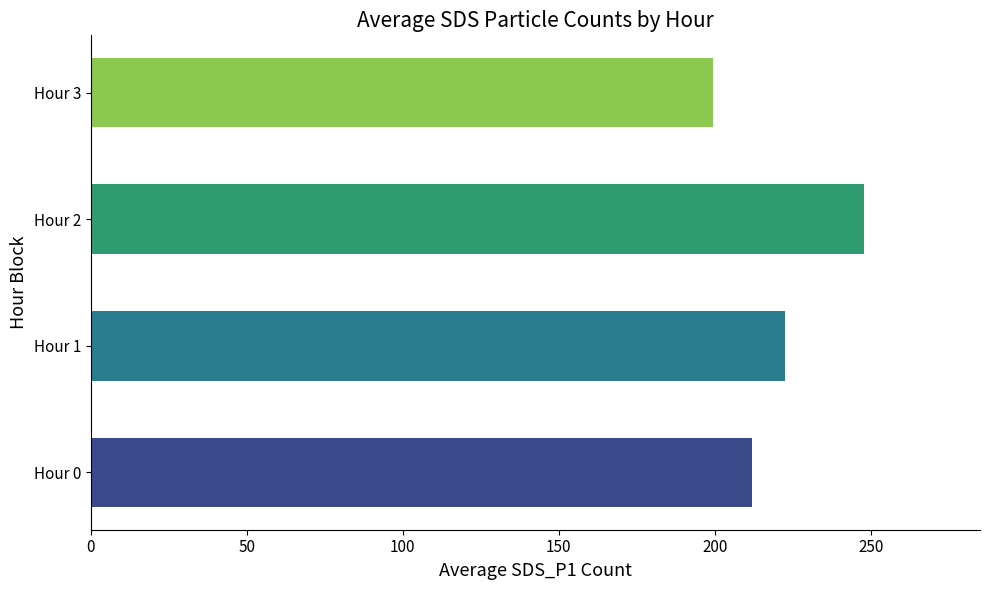

What is the sum of all values?

881.8